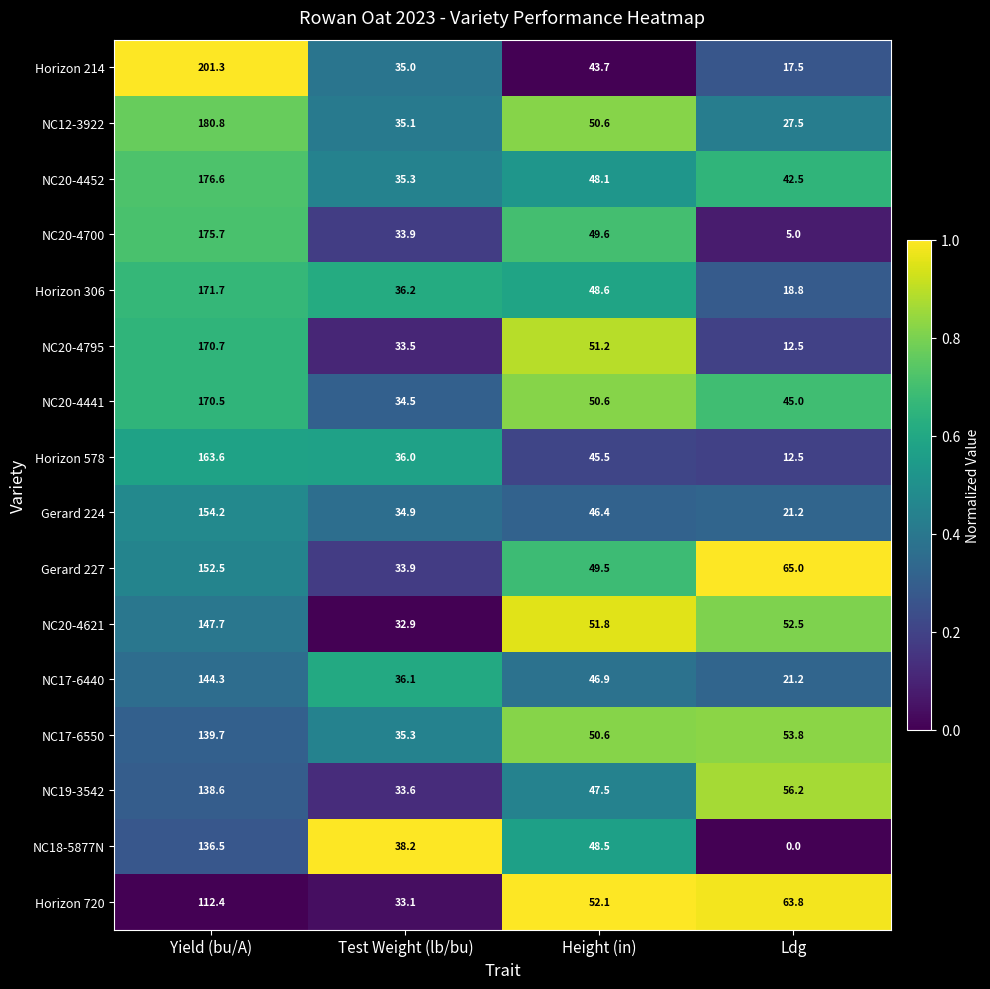

The value of NC20-4441 at Ldg is 67.0. True or false?

False